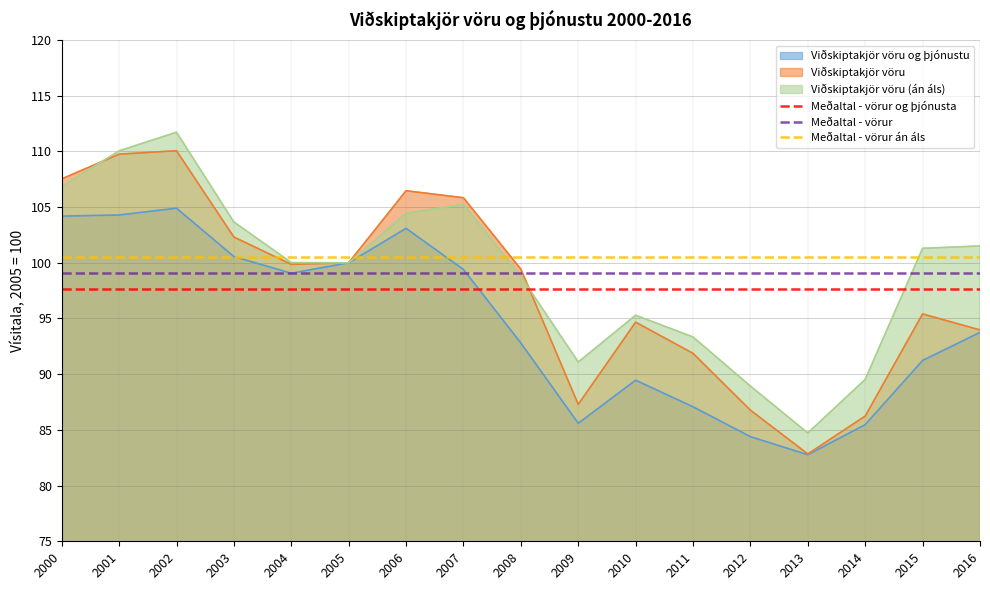

Which series has the largest range (max minus min)?

Viðskiptakjör vöru